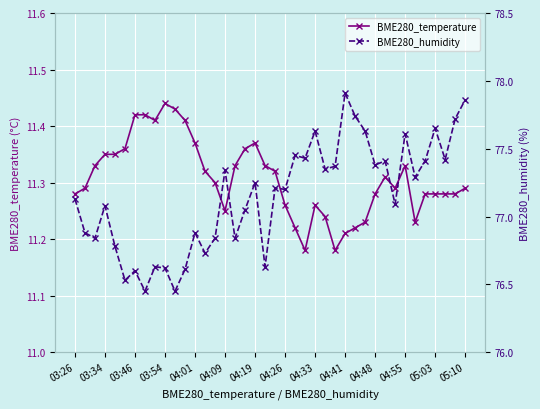

The BME280_temperature series shows 2.9 at 22. True or false?

False